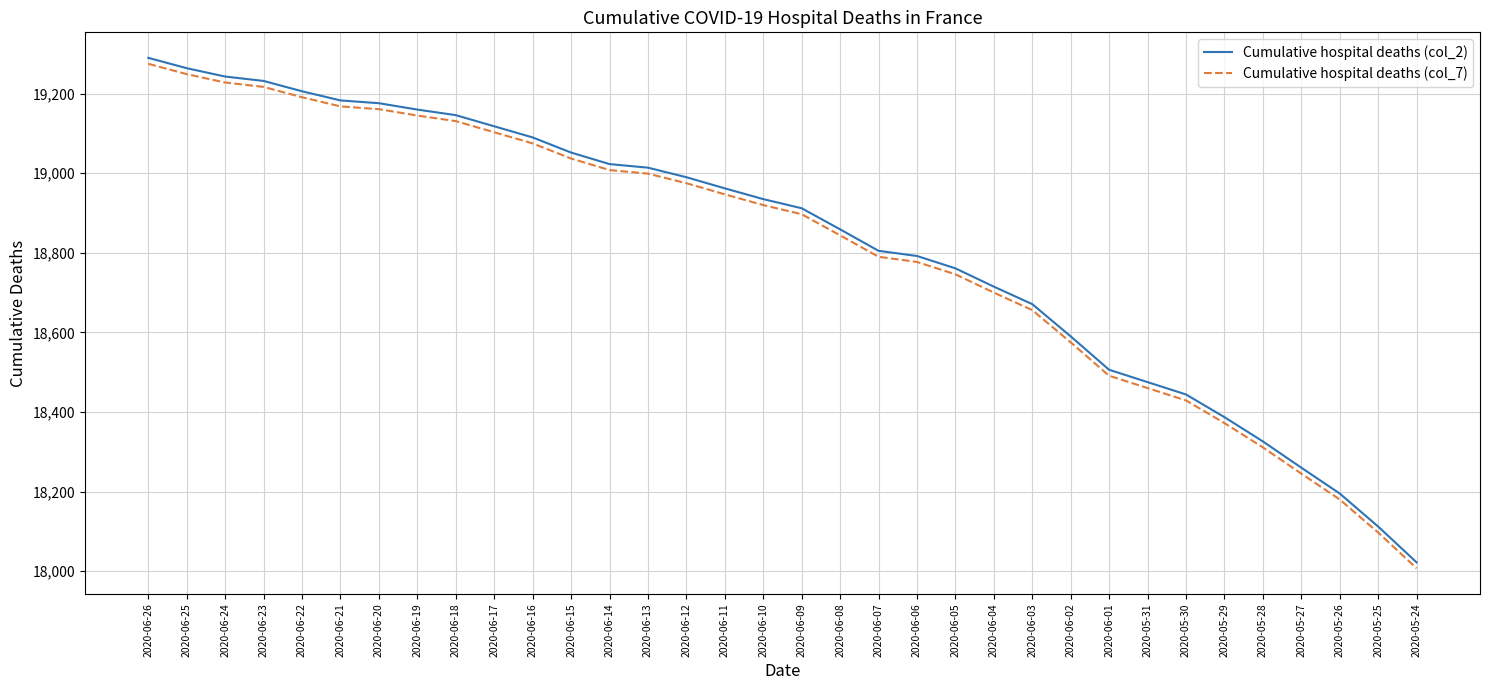

True or false: Cumulative hospital deaths (col_7) and Cumulative hospital deaths (col_2) cross at least once.

False